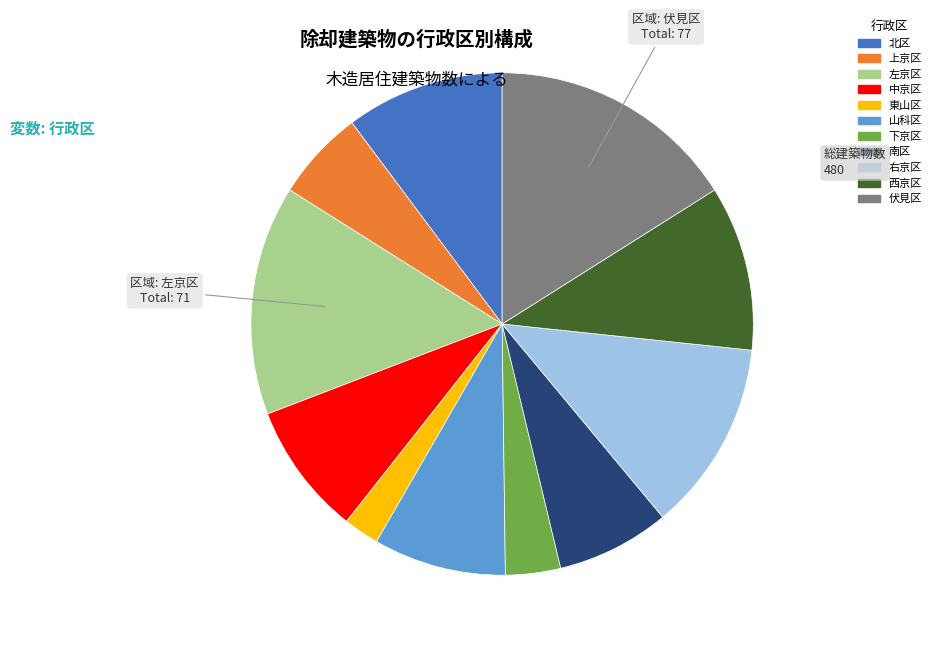

Which category has the smallest portion of the pie?

東山区